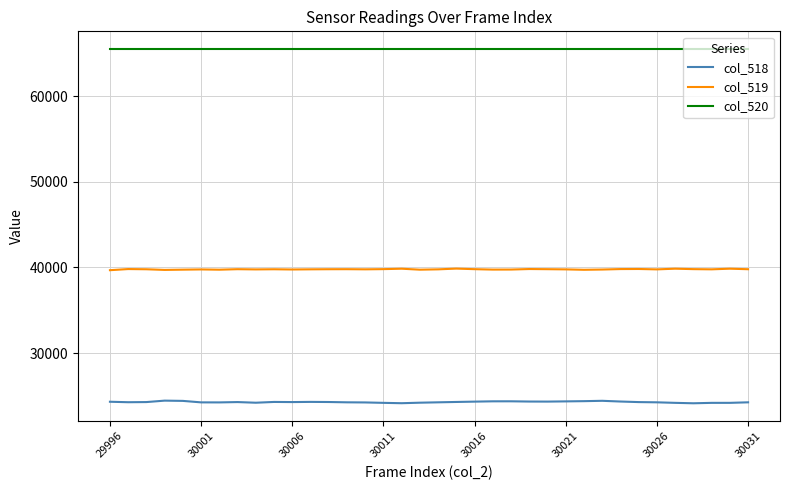

What is the difference between the maximum and second lowest values in the col_519 series?

153